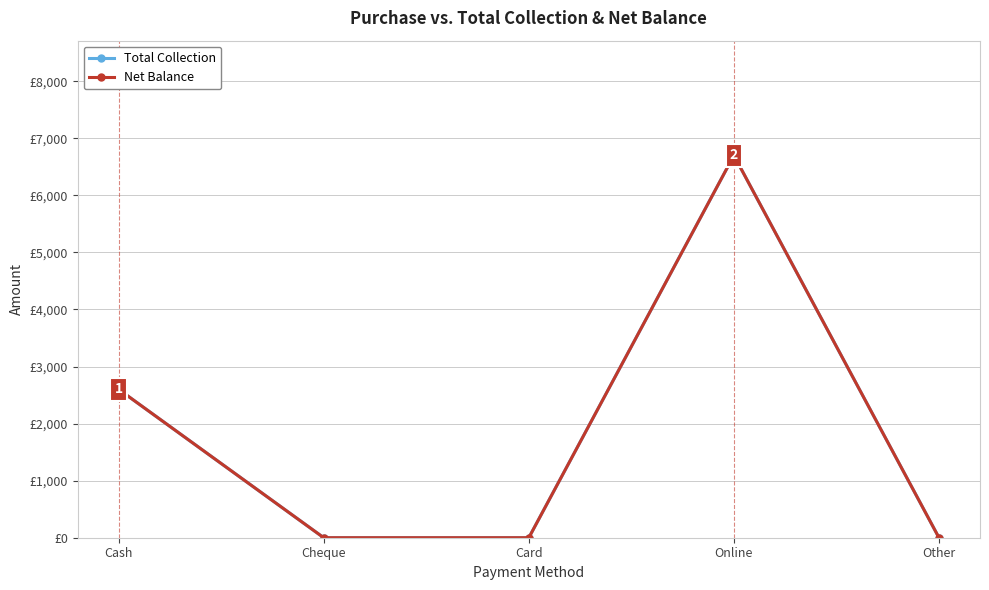

What is the difference between the maximum and minimum values in the Total Collection series?

6700